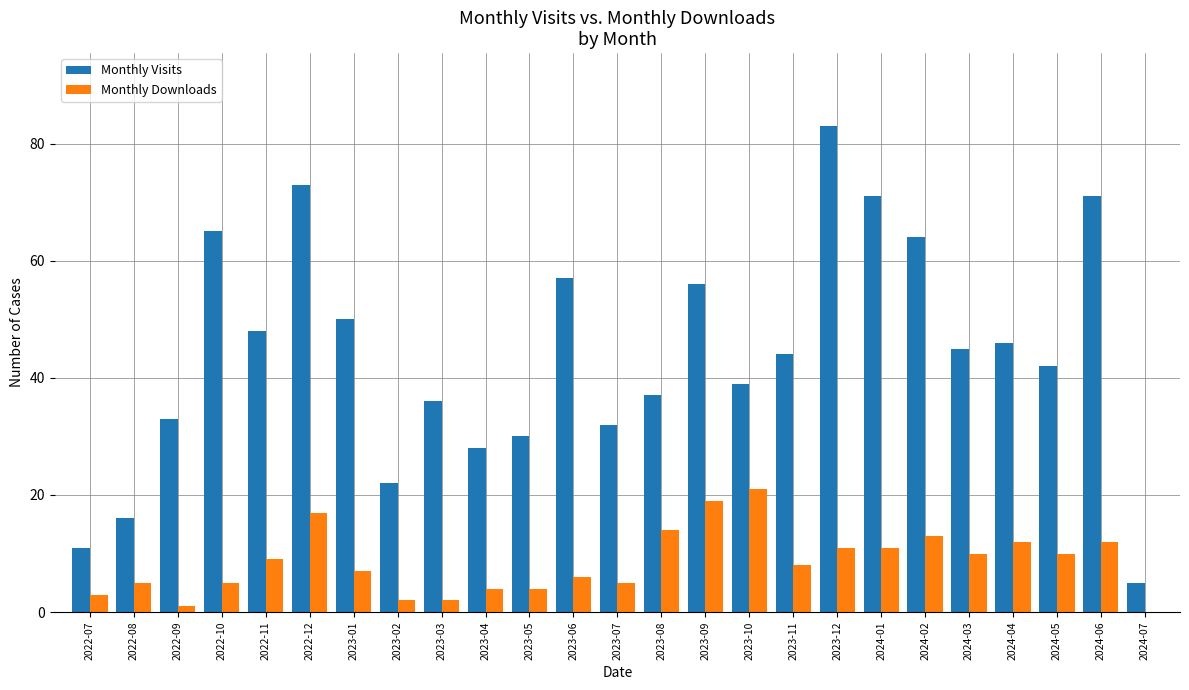

What is the approximate value of Monthly Visits at 2022-07, to the nearest 10?

10